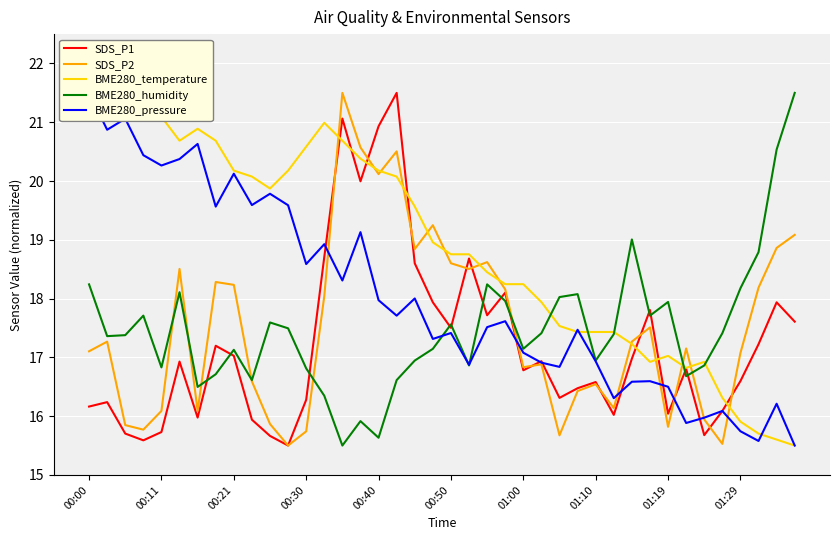

What is the maximum value for SDS_P1?

21.5